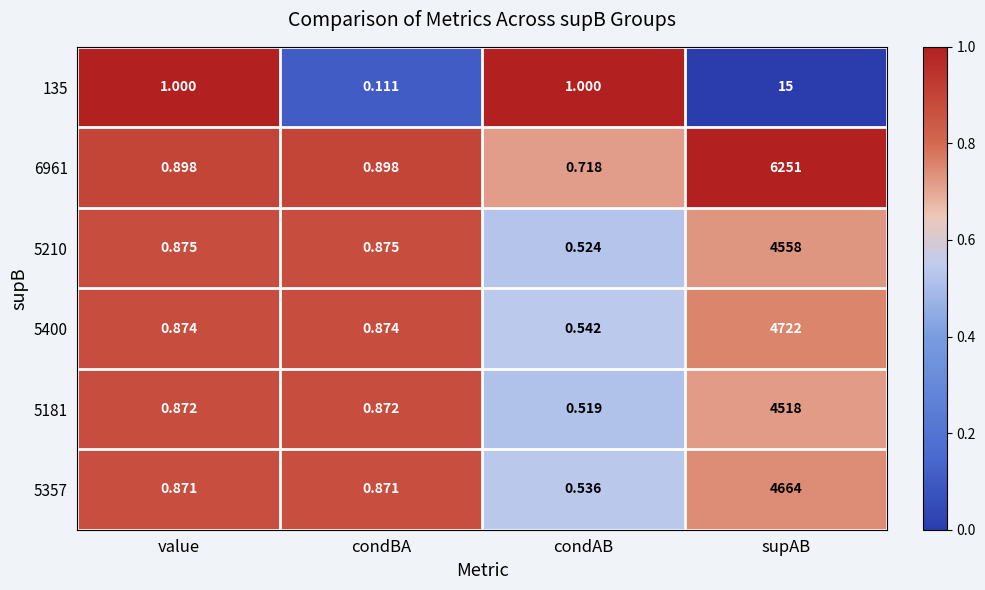

Is the value of 5400 at supAB greater than the value of 135 at condBA?

Yes